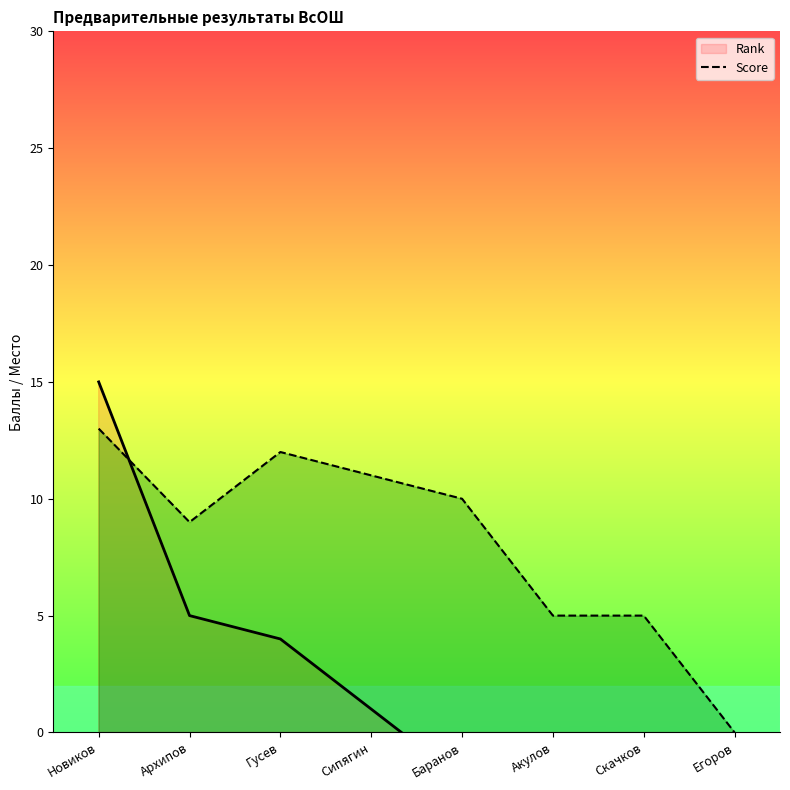

What position from the right is Егоров?

1